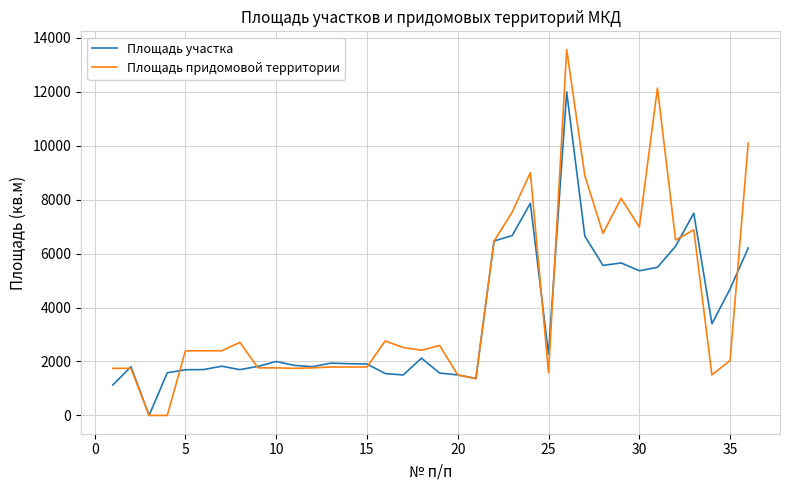

What is the highest value of the Площадь придомовой территории series?

13565.0